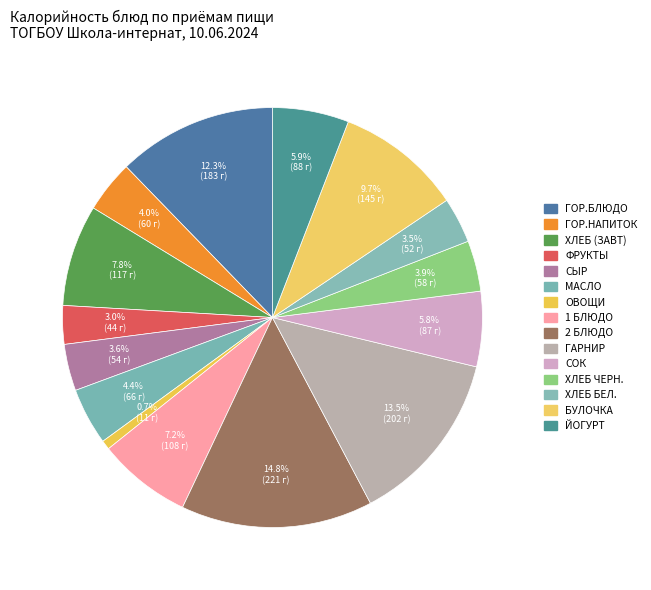

How many slices are in this pie chart?

15